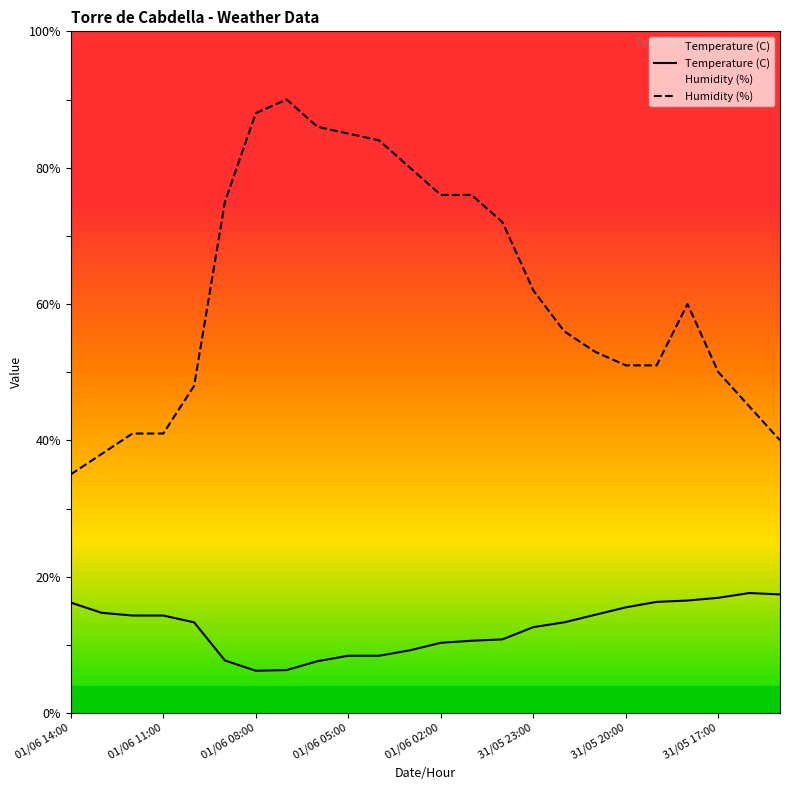

At how many categories does at least one series exceed 62?

10